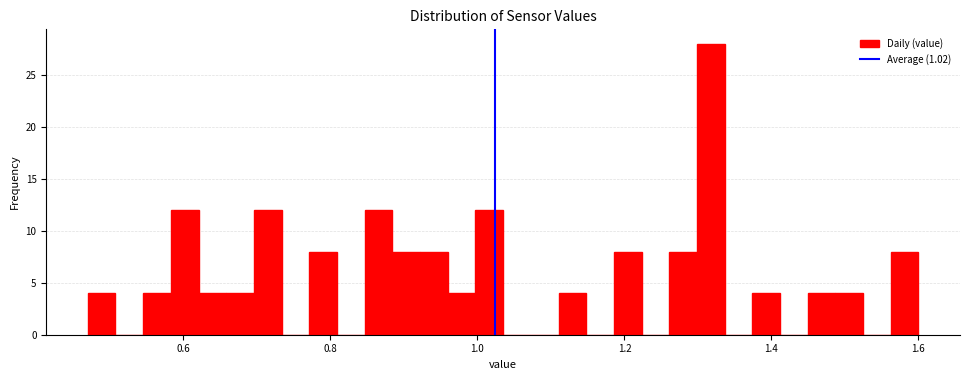

Around what value on the x-axis is the tallest bar? Give the approximate position of its centre, as read against the axis.

1.32